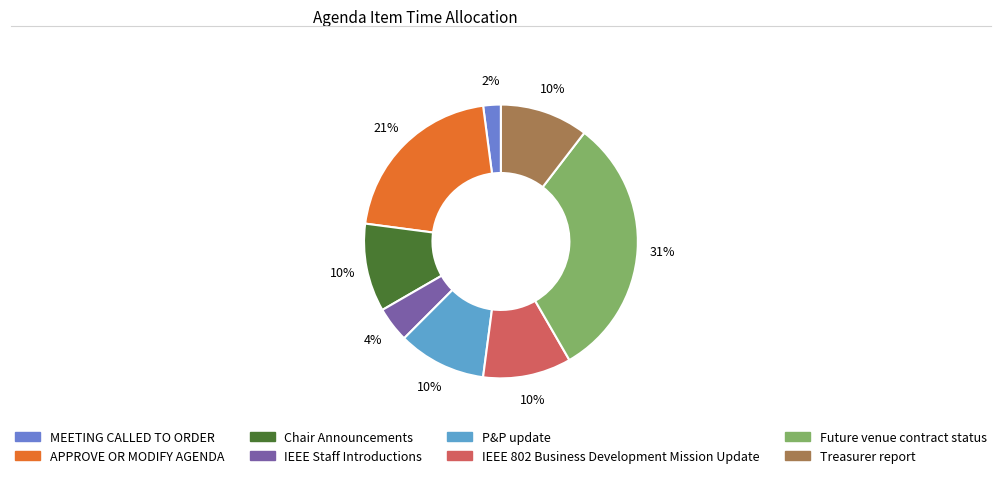

Which has a higher value, Treasurer report or IEEE Staff Introductions?

Treasurer report